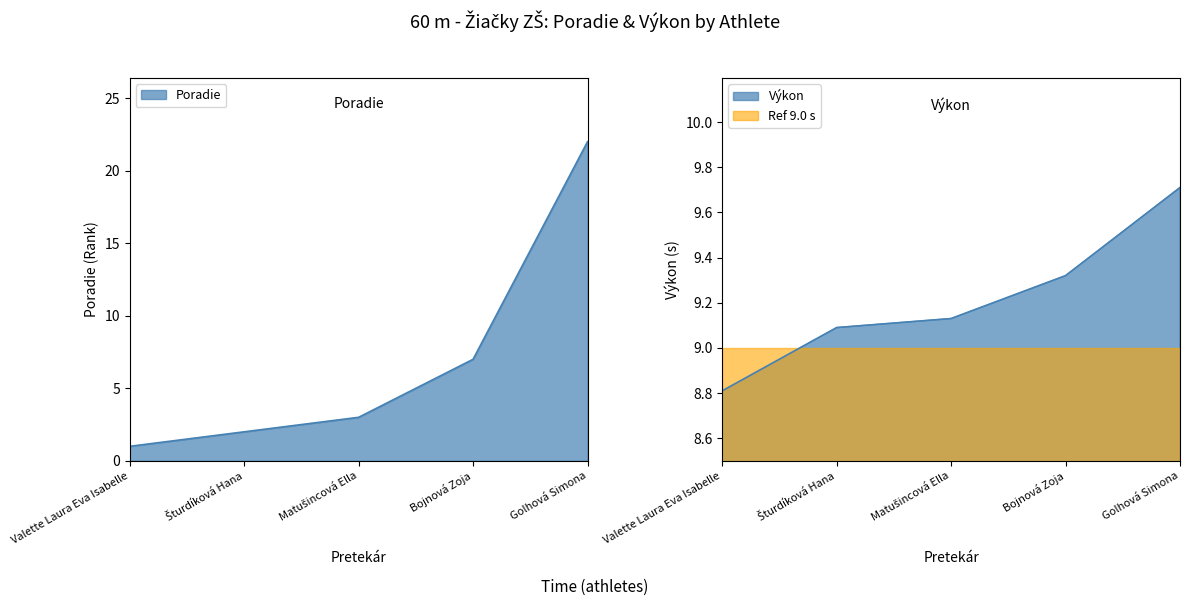

What is the sum of the Výkon values at Bojnová Zoja and Šturdíková Hana?

18.4